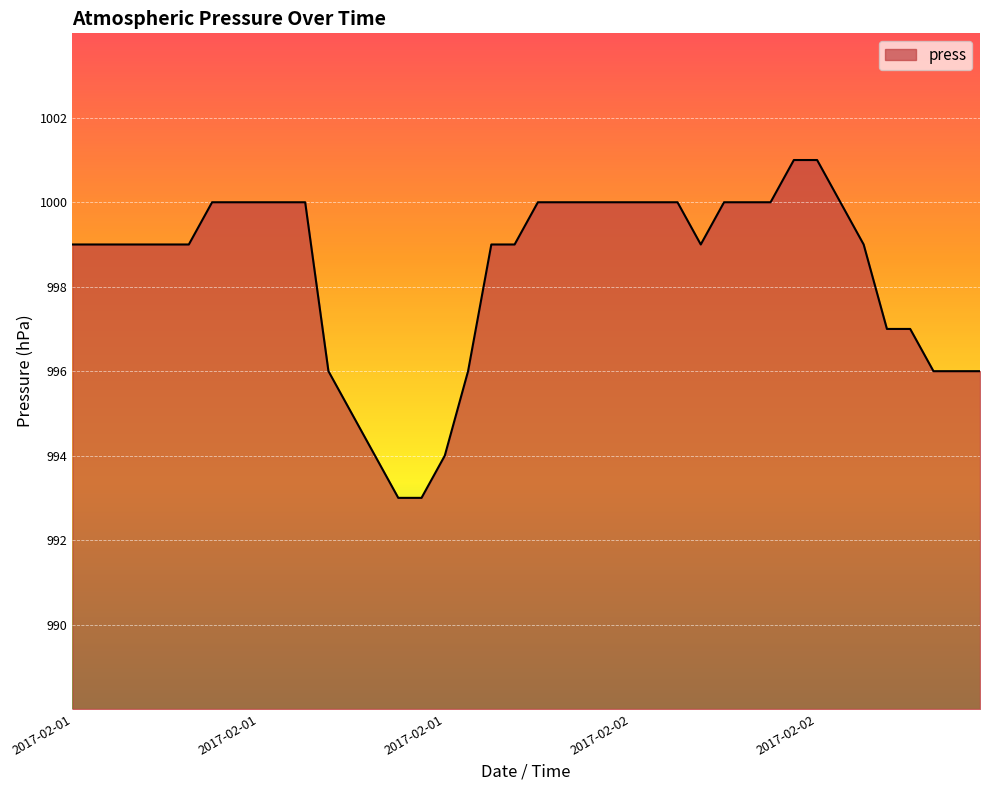

What is the difference between the maximum and minimum values?

8